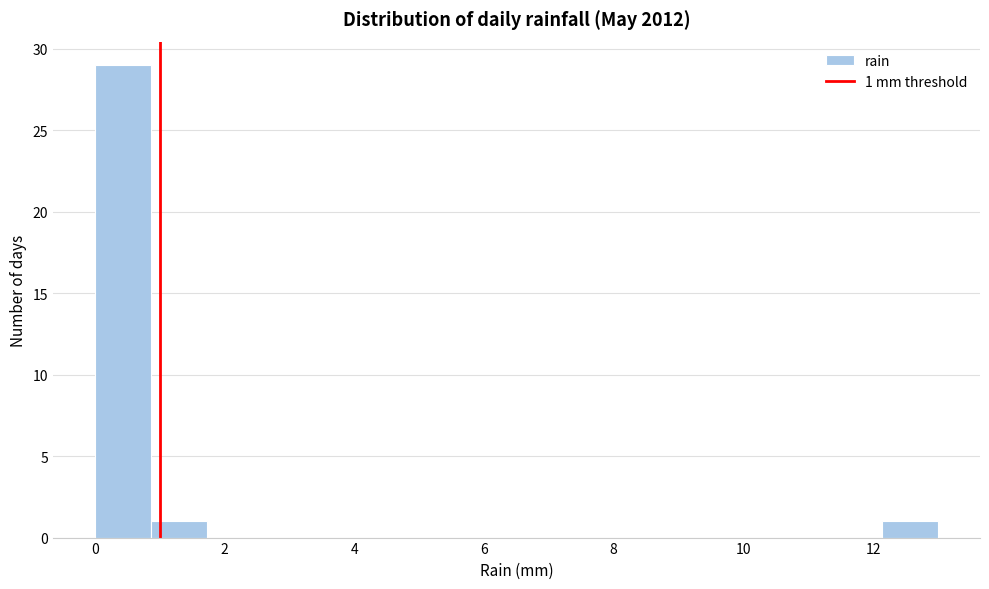

Which range on the x-axis has the tallest bar?

0.0 to 0.8